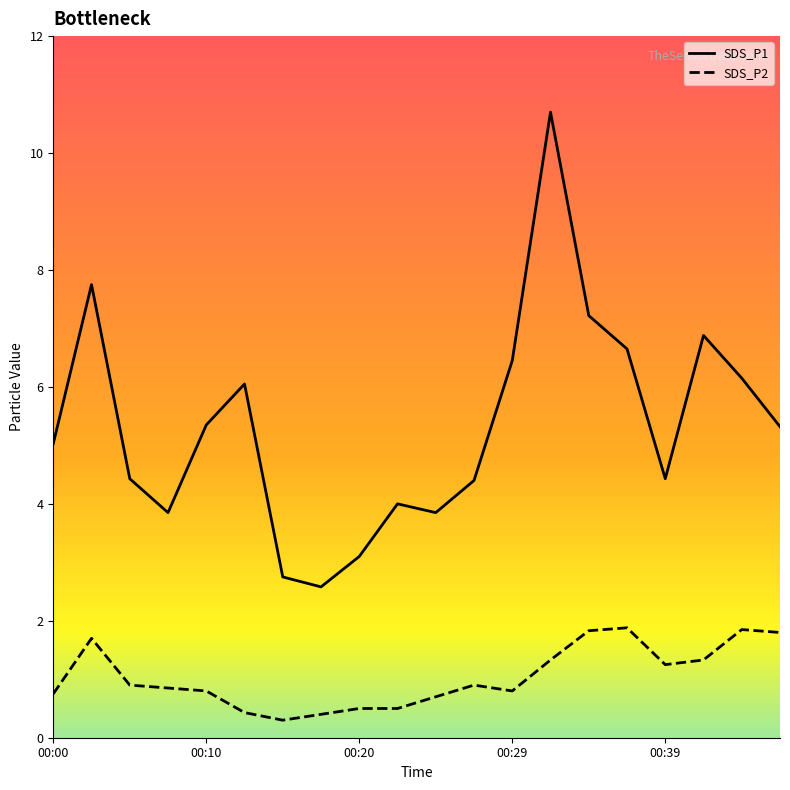

True or false: SDS_P1 and SDS_P2 intersect in this chart.

False